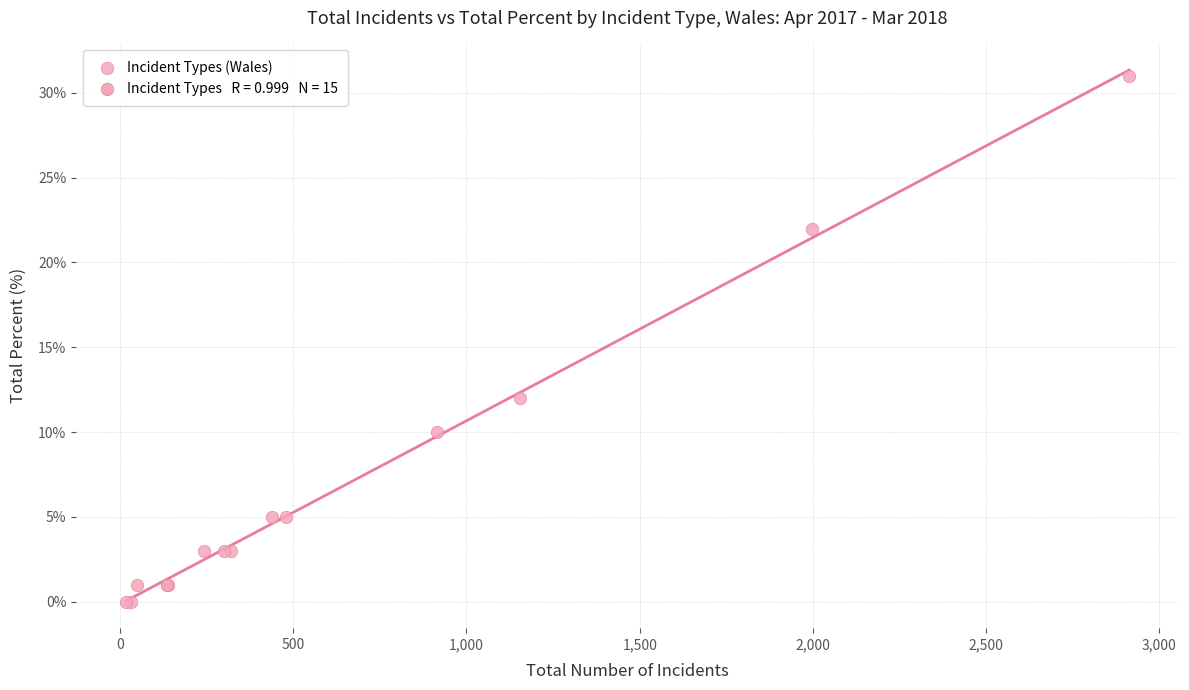

What Y value in the scatter plot is closest to 15?

12